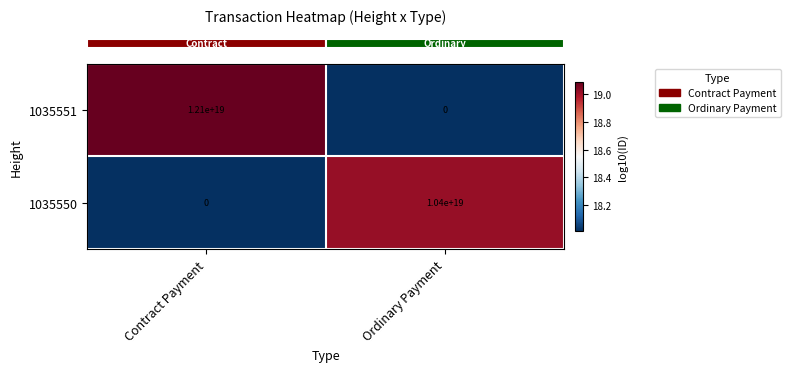

At which category is the sum across all series the highest?

Contract Payment